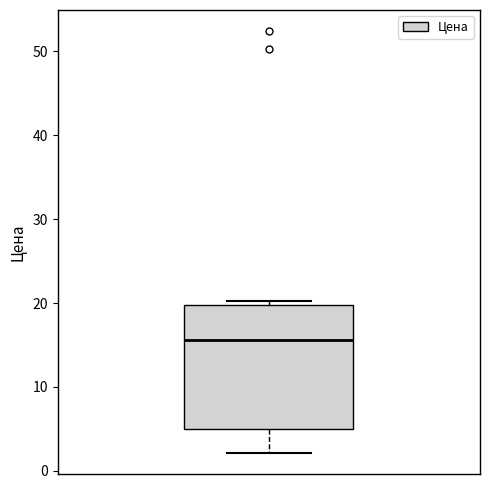

Read this box plot against the y-axis: the position of the median line, the range covered by the box, and the ends of both whiskers. The values are not printed on the chart, so give them approximately, as read against the axis.

median 16, box 5 to 20, whiskers 2 to 20 (just above the box's upper edge)